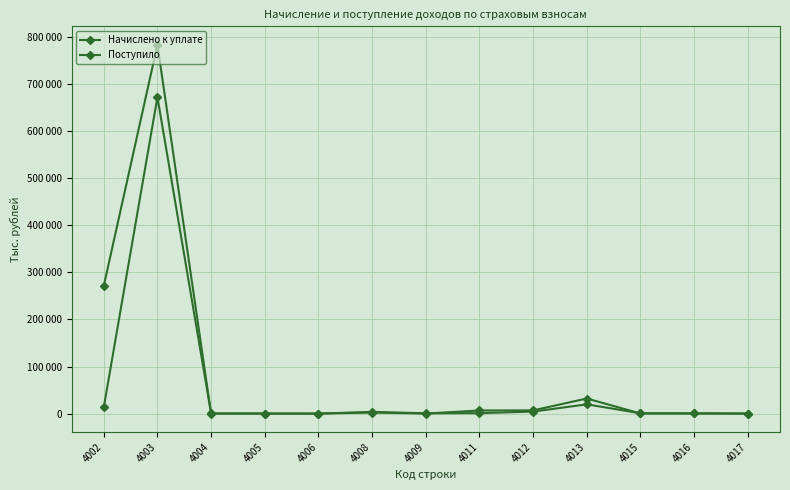

Is this an area chart (filled region under the line)?

No